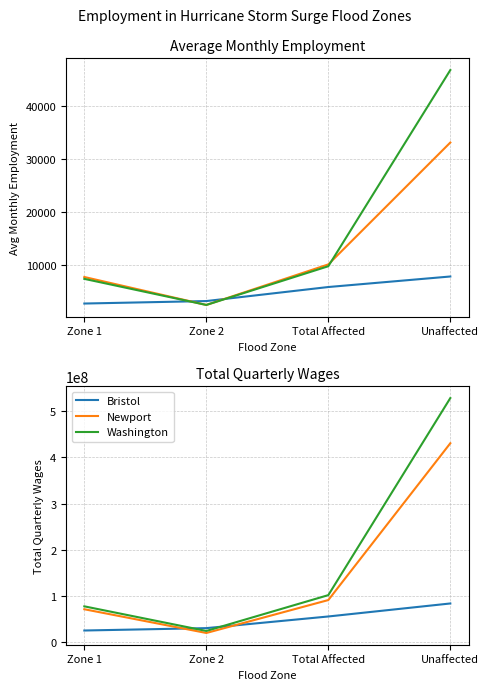

Where do Bristol and Washington first cross each other?

Zone 1 and Zone 2